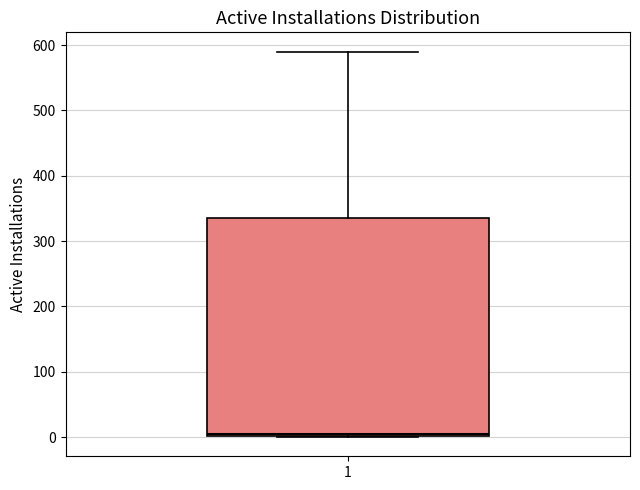

Where is the lower edge of the box at x = 1 on the y-axis? The values are not printed on the chart, so give them approximately, as read against the axis.

0